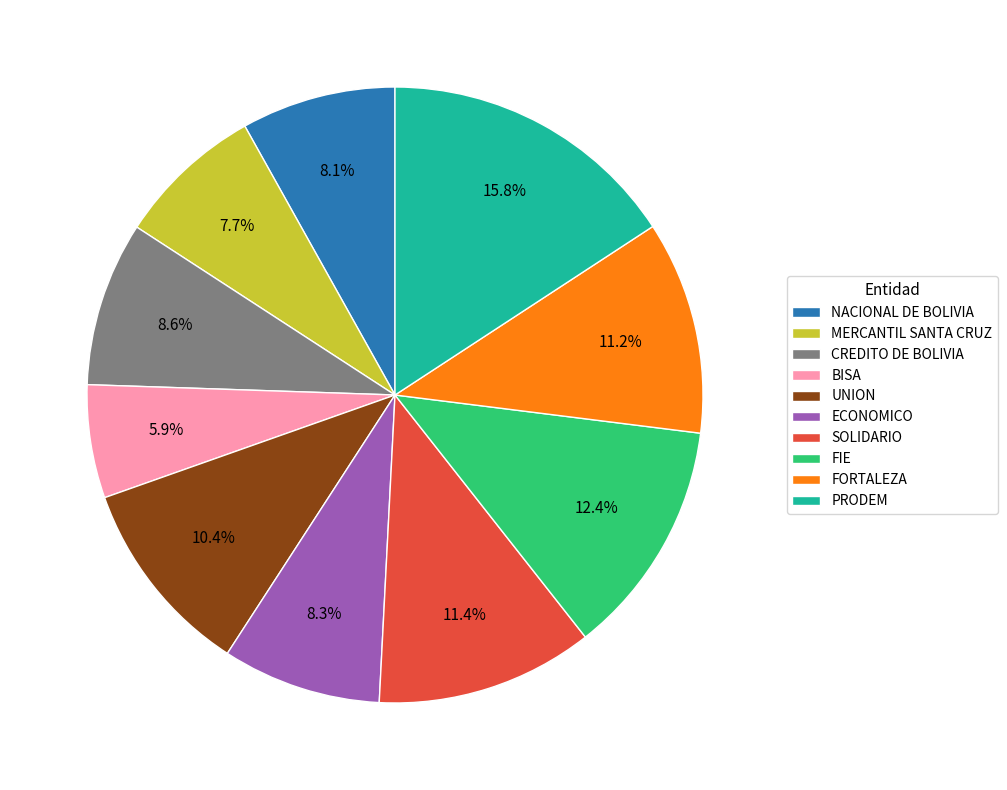

Which category has the smallest portion of the pie?

BISA